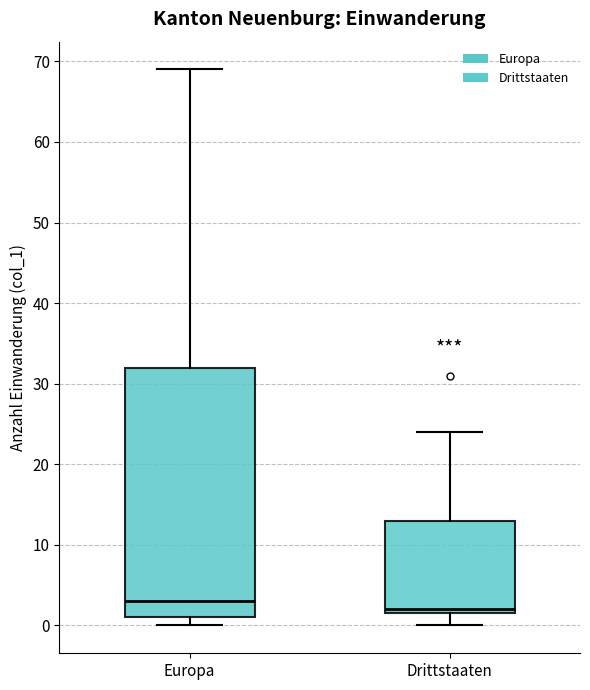

Reading left to right, read every box against the y-axis: the position of its median line, the range the box covers, and the ends of its whiskers. The values are not printed on the chart, so give them approximately, as read against the axis.

Europa: median 3, box 1 to 32, whiskers 0 to 69
Drittstaaten: median 2 (just above the box's lower edge), box 2 to 13, whiskers 0 to 24